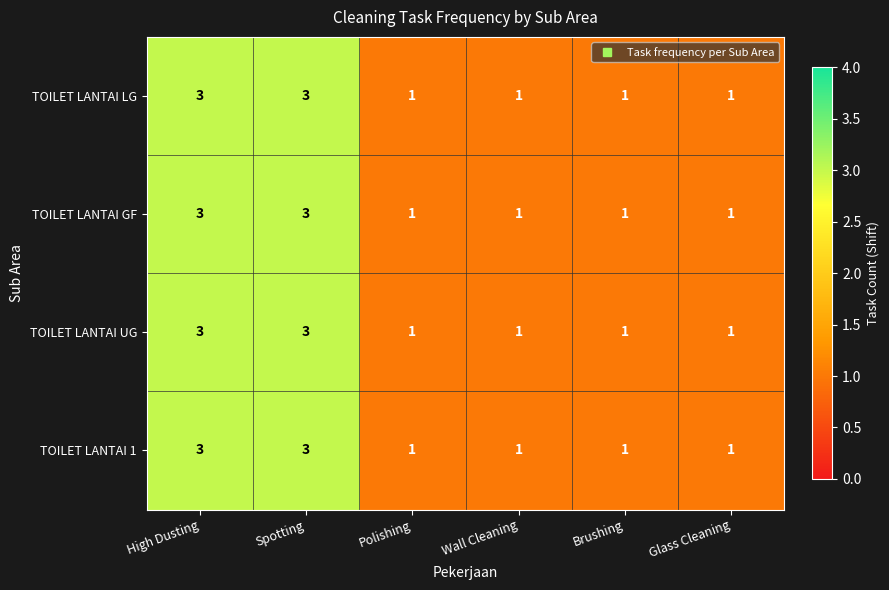

What is the greatest value displayed?

3